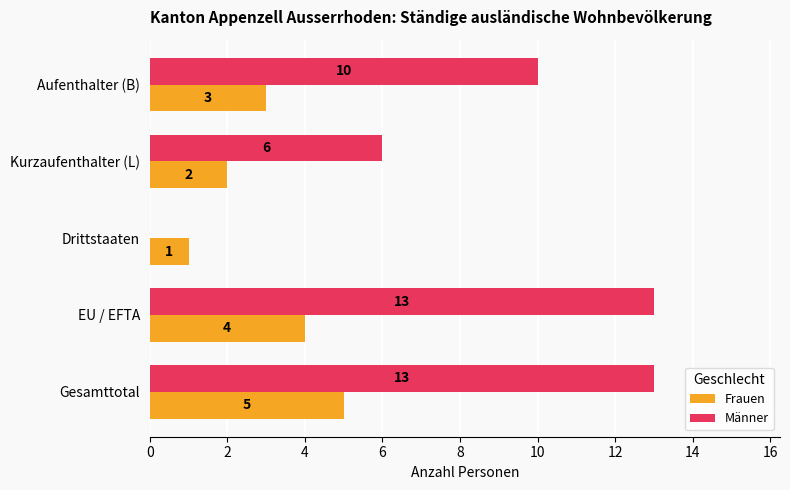

Is it true that Frauen equals 3 at Aufenthalter (B)?

True